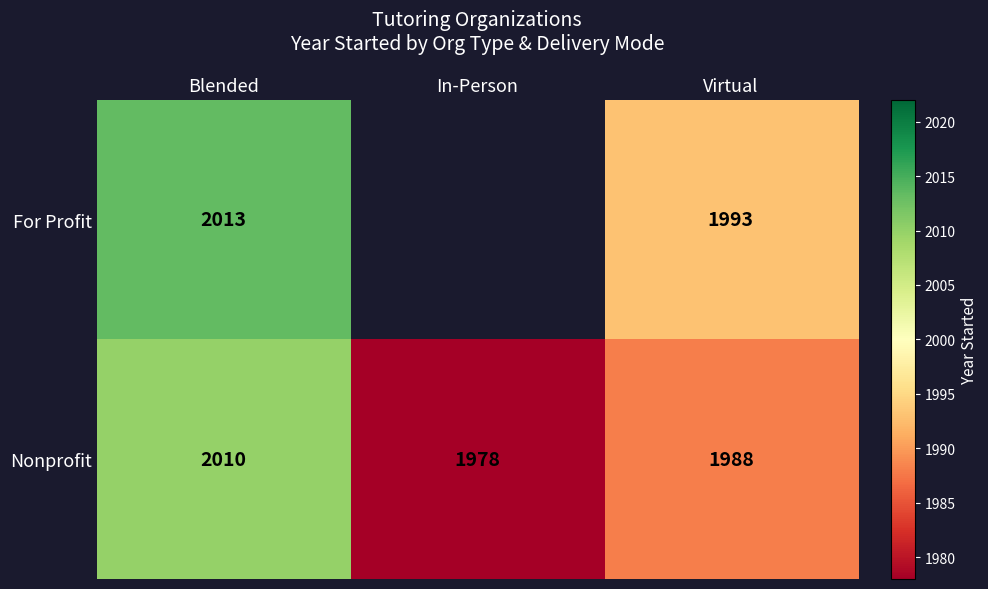

Where does the Nonprofit series first go above 1988?

Blended